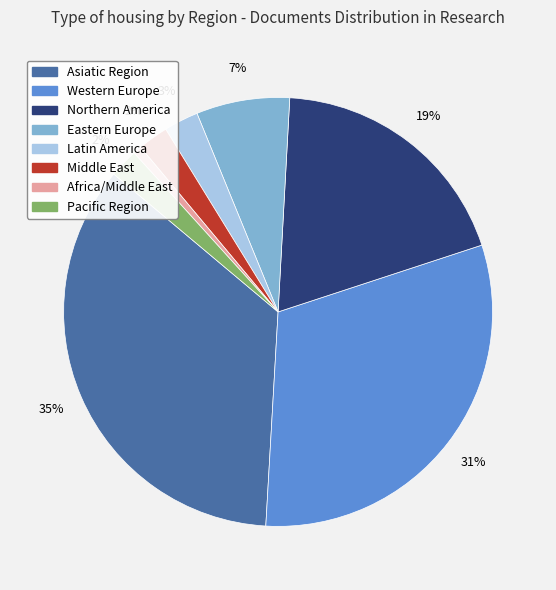

Is there any slice that represents more than half of the pie?

No